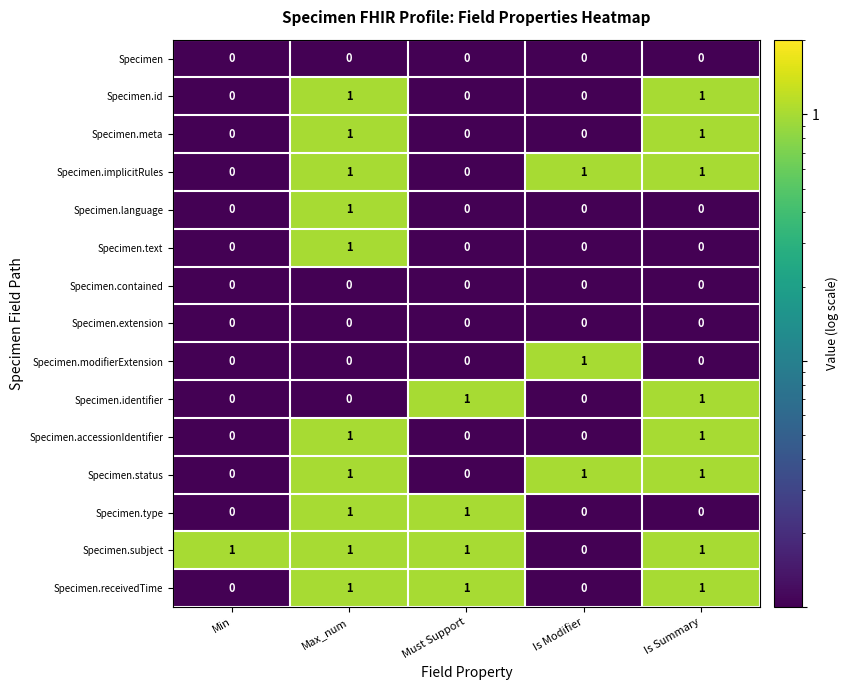

What is the sum of all Specimen.receivedTime values?

3